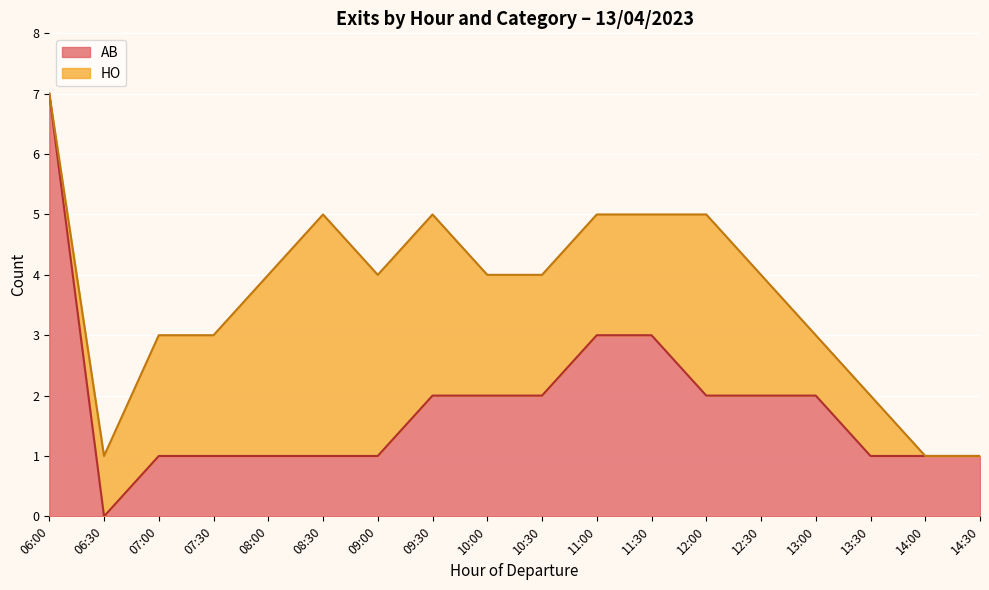

Rank the categories by value from highest to lowest.

06:00, 11:00, 11:30, 09:30, 10:00, 10:30, 12:00, 12:30, 13:00, 07:00, 07:30, 08:00, 08:30, 09:00, 13:30, 14:00, 14:30, 06:30